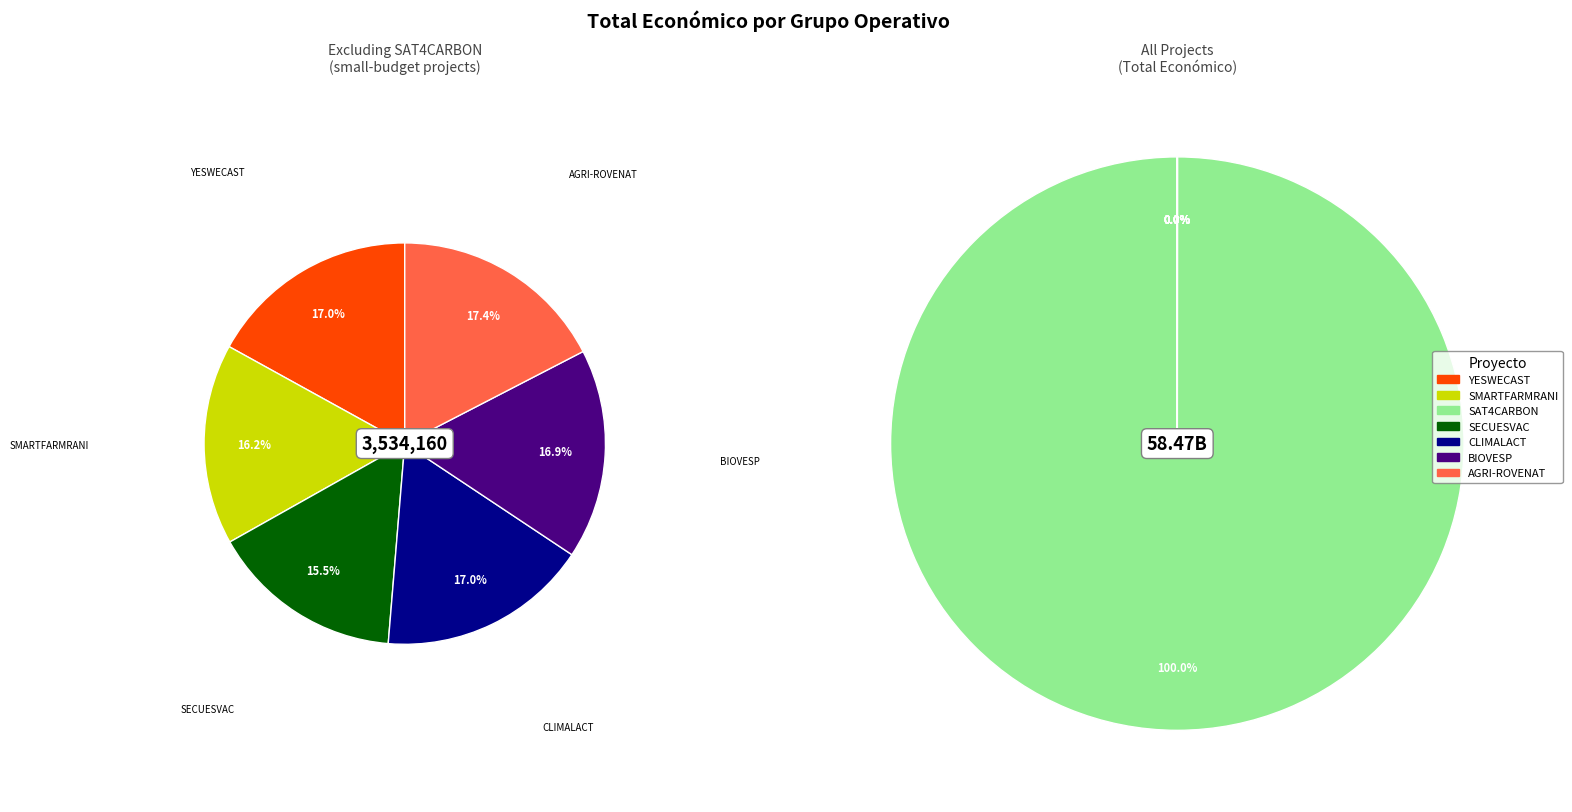

Is it true that SAT4CARBON is 90% of the pie?

False